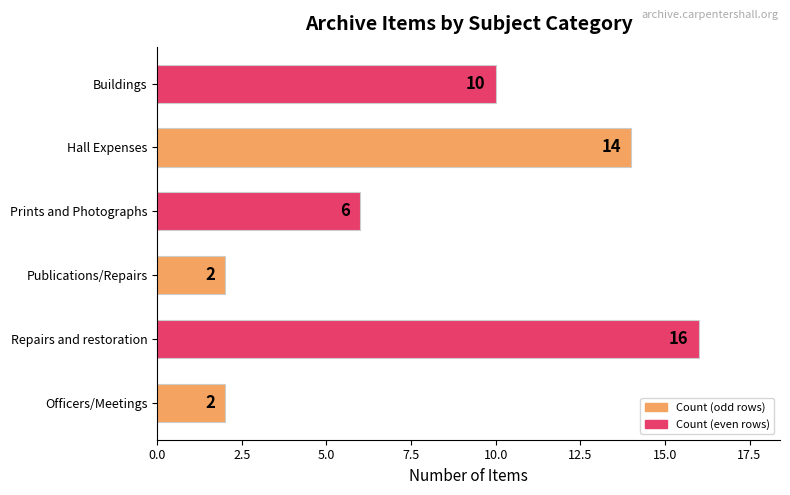

What is the difference between the second highest and minimum values?

12